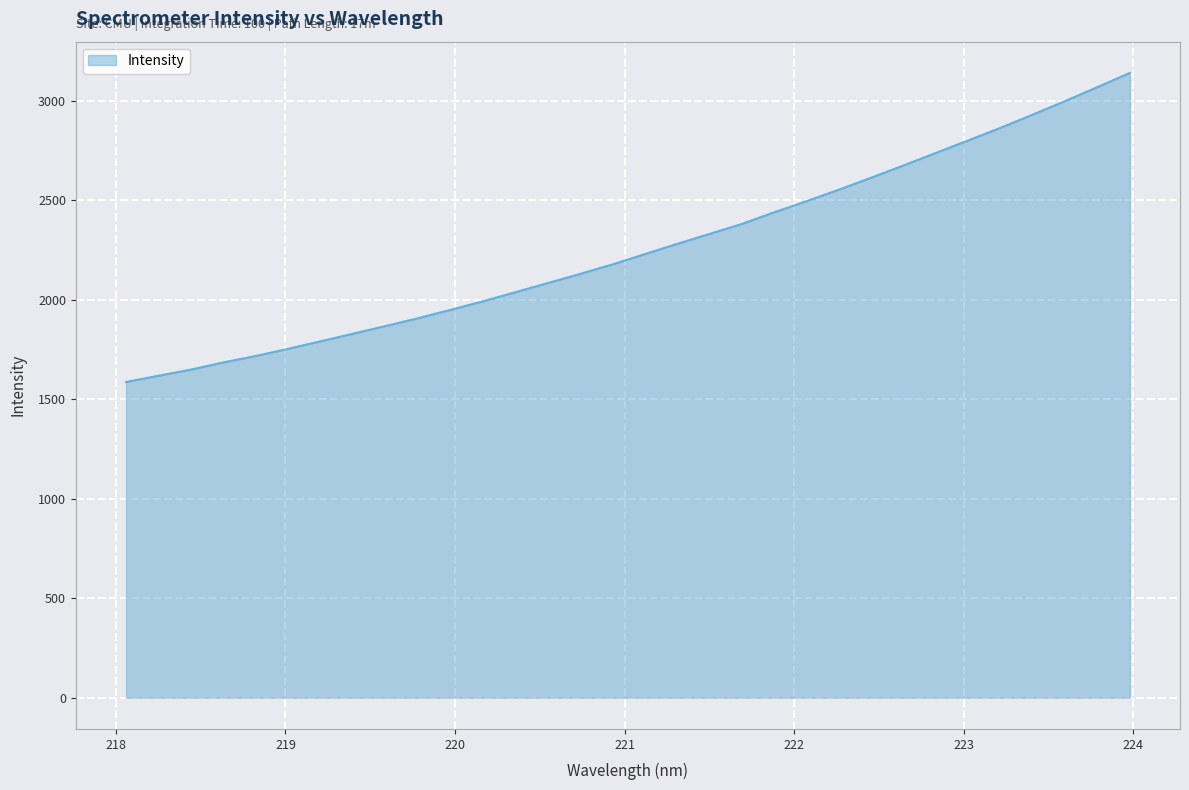

How many values exceed 2228?

16